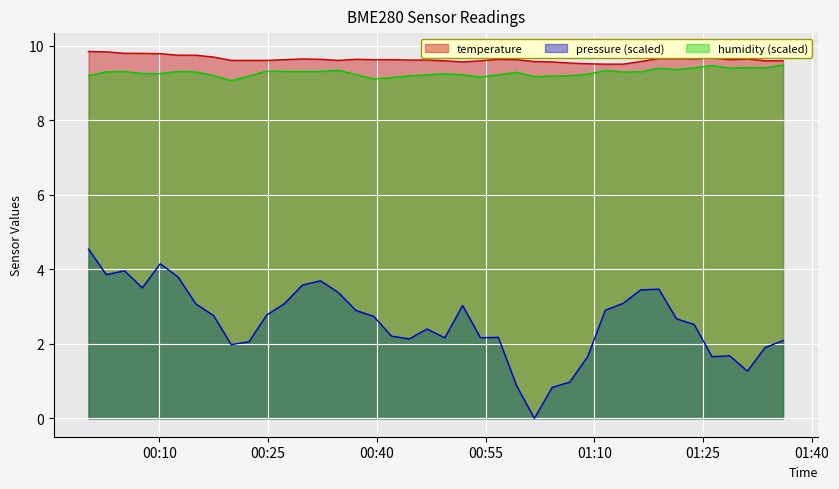

Count the number of categories in the chart.

40